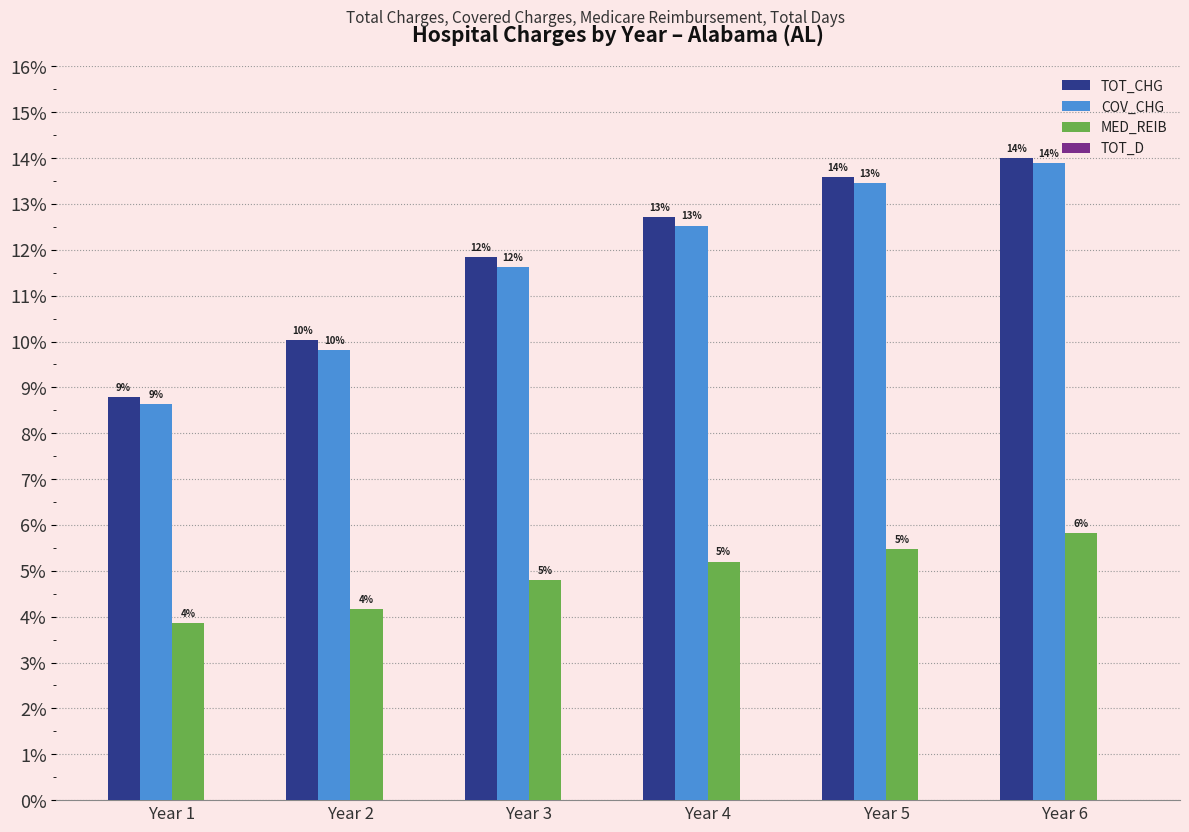

Which series has the largest total across all categories?

TOT_CHG